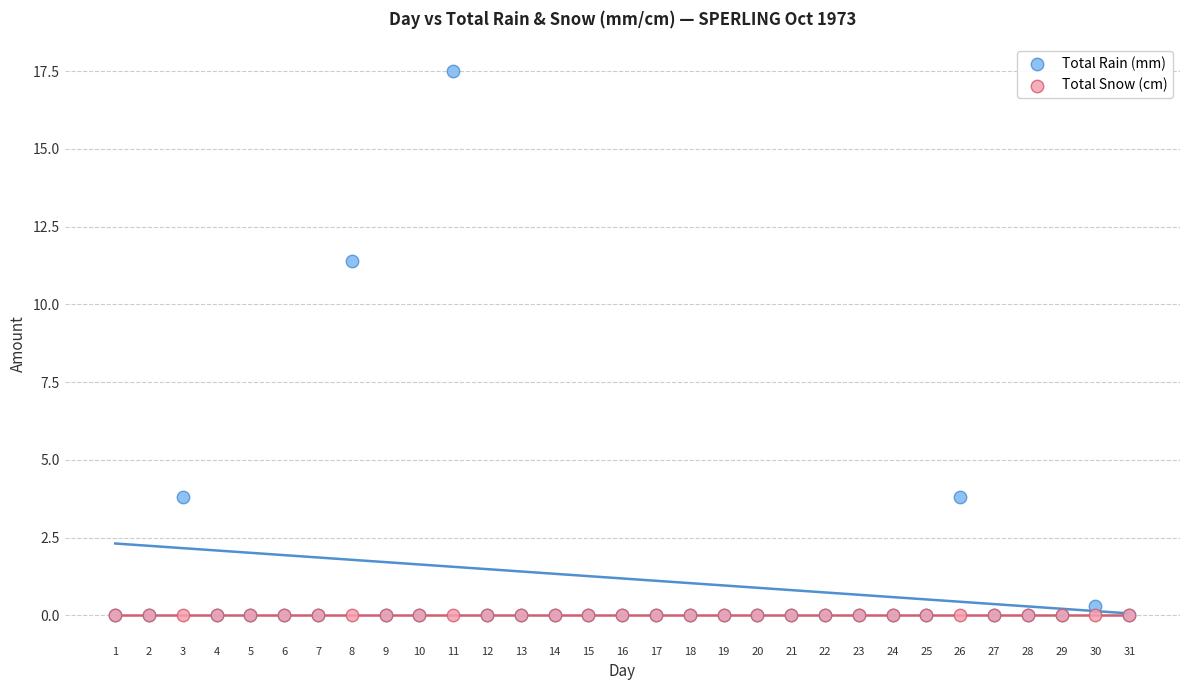

Across all series, what Y value is closest to 8?

11.4